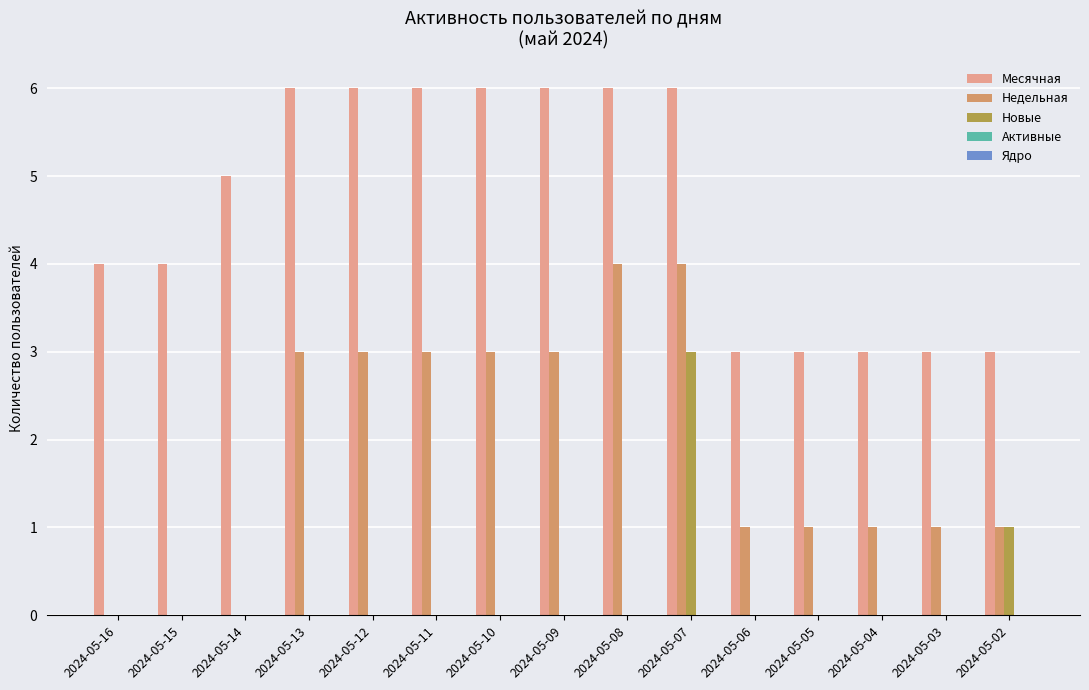

Does the chart contain stacked bars?

No